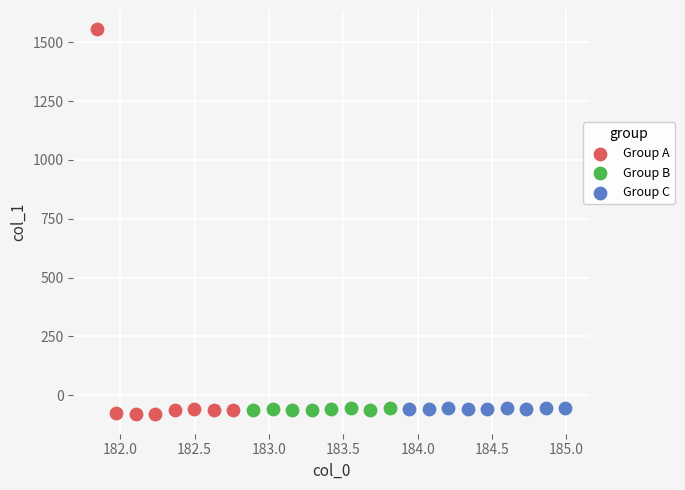

Which series contains the lowest Y value?

Group A